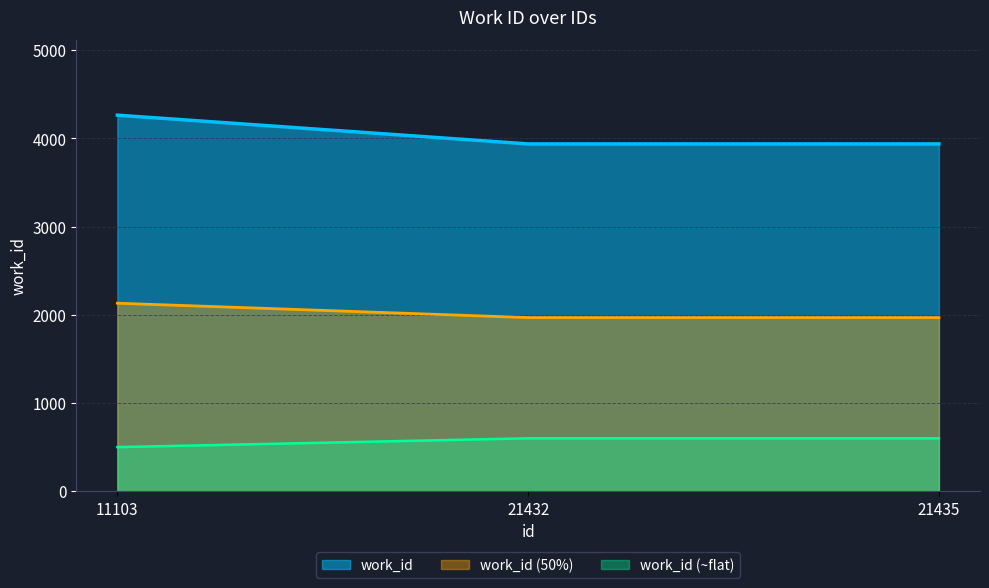

List the labels in order of value, smallest first.

21432, 21435, 11103